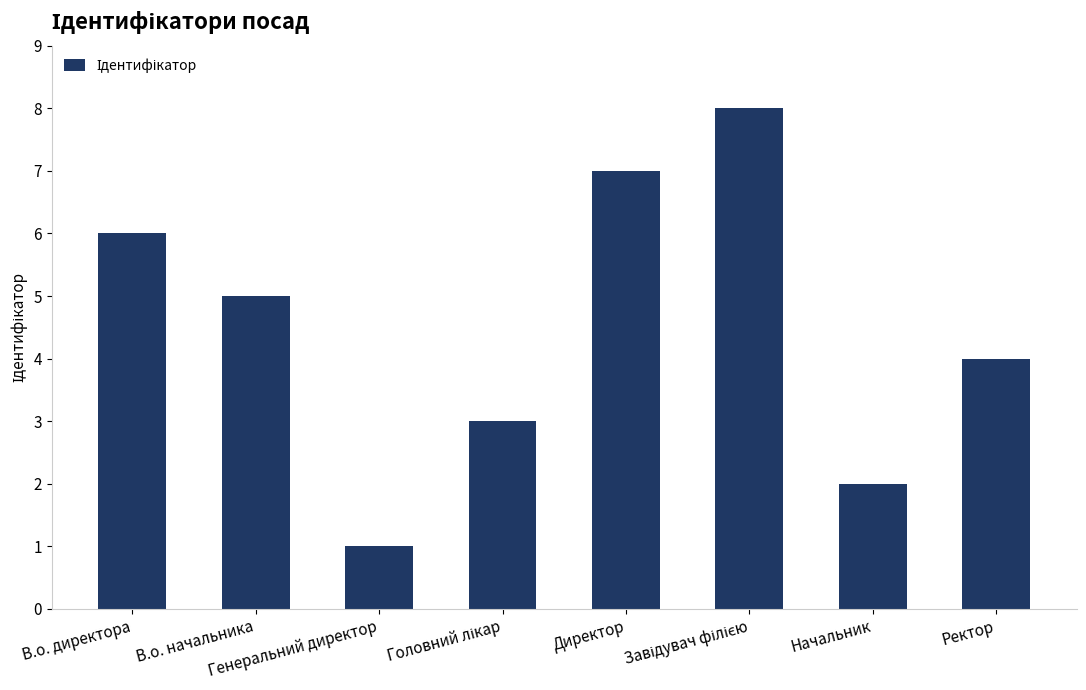

What is the sum of all values?

36